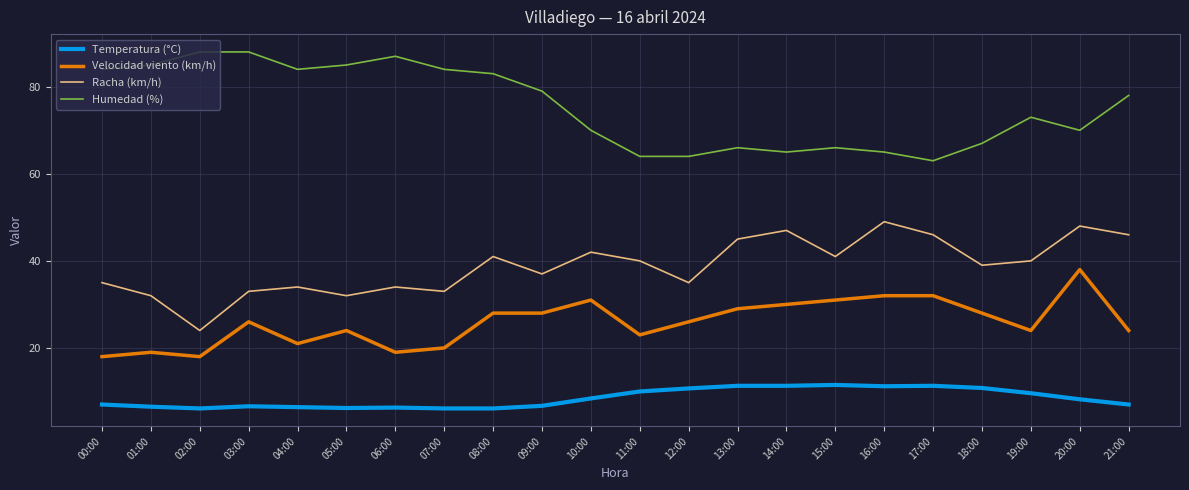

At which category is the sum across all series the highest?

20:00